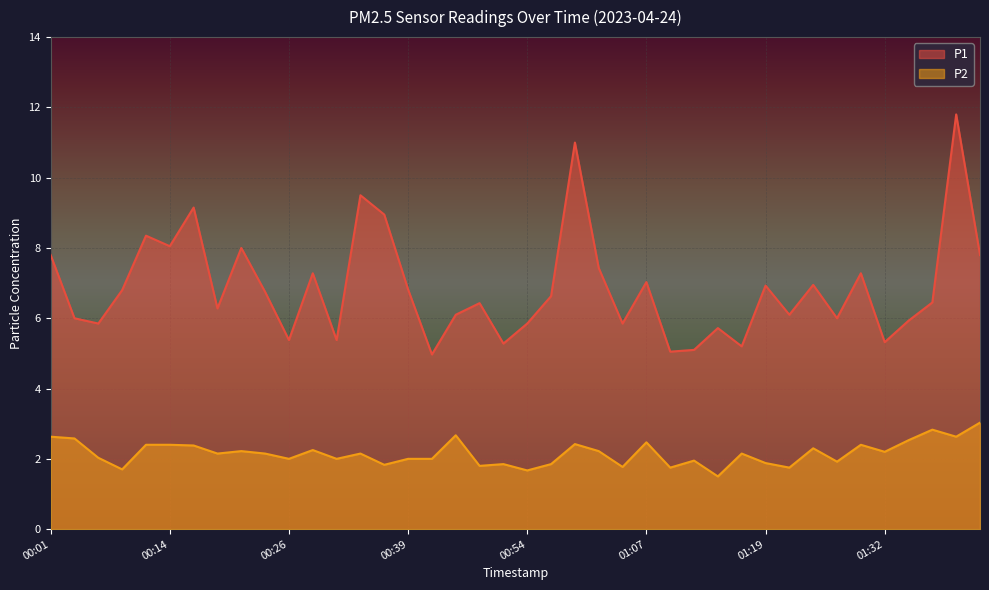

Rank the series by their average value, from lowest to highest.

P2, P1